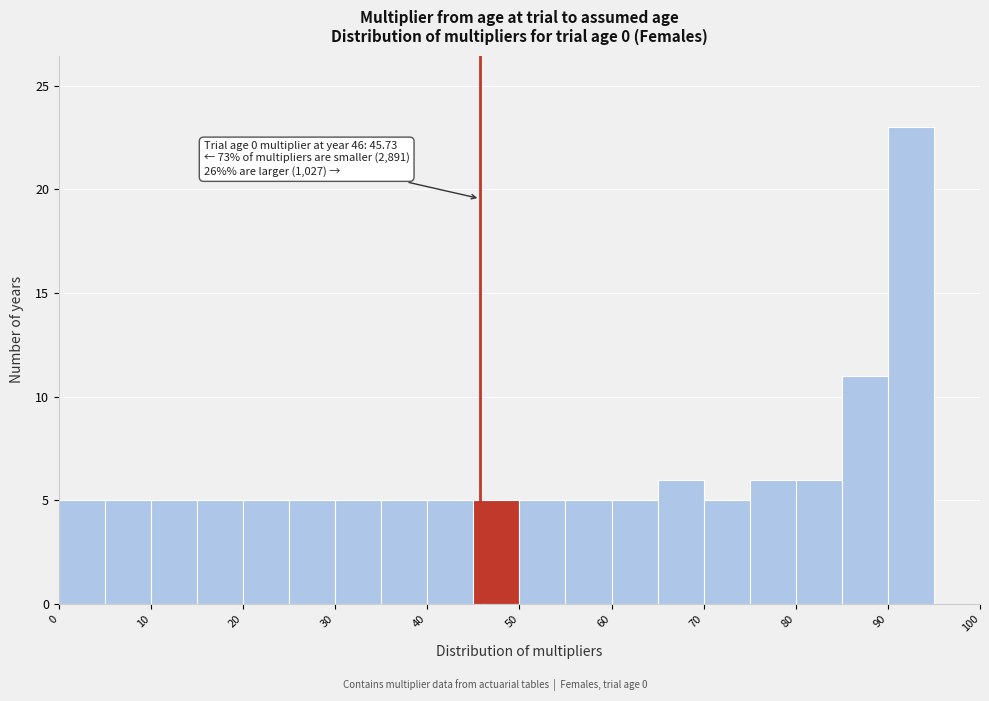

Which range on the x-axis has the tallest bar?

90 to 95